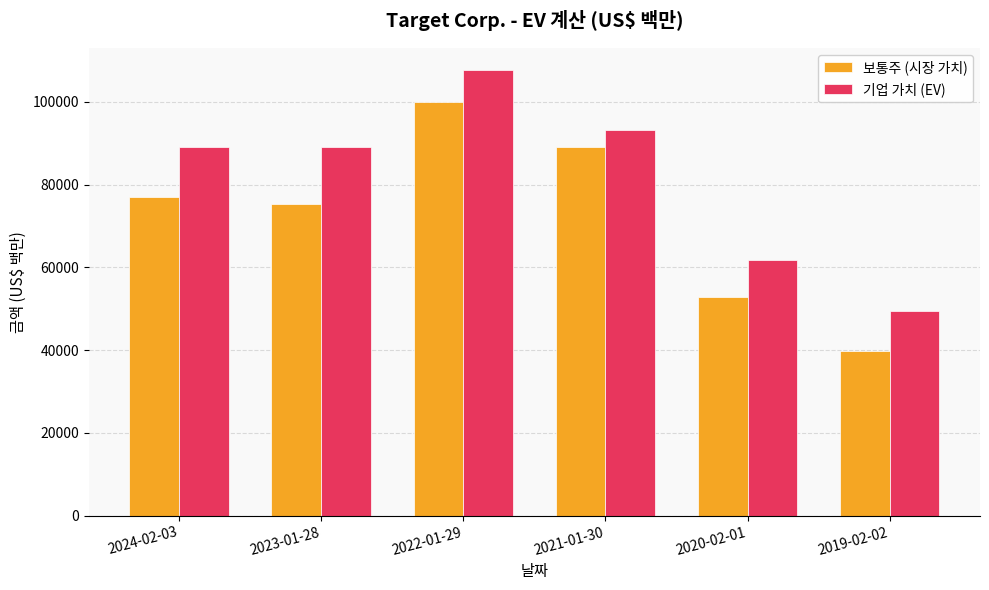

At which category is the sum across all series the highest?

2022-01-29